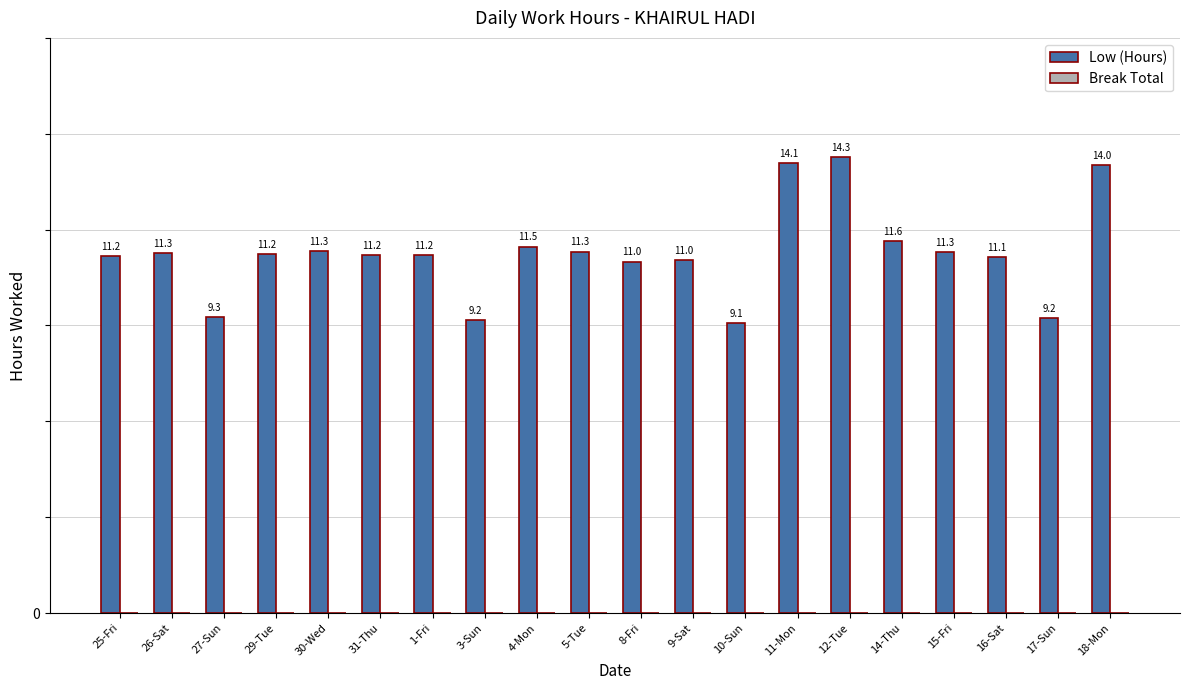

What position from the right is 29-Tue?

17